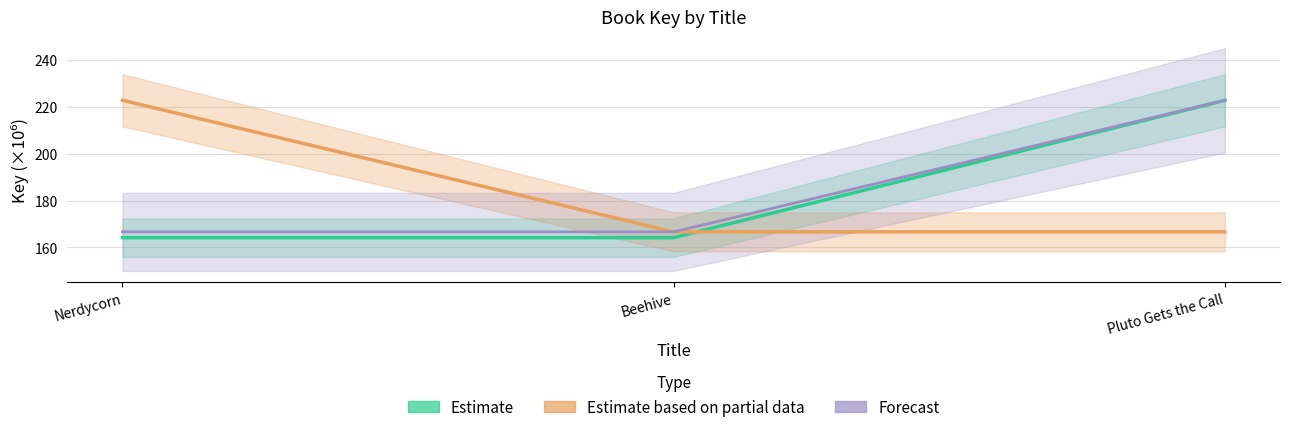

At which category does the chart reach its minimum across all series?

Nerdycorn